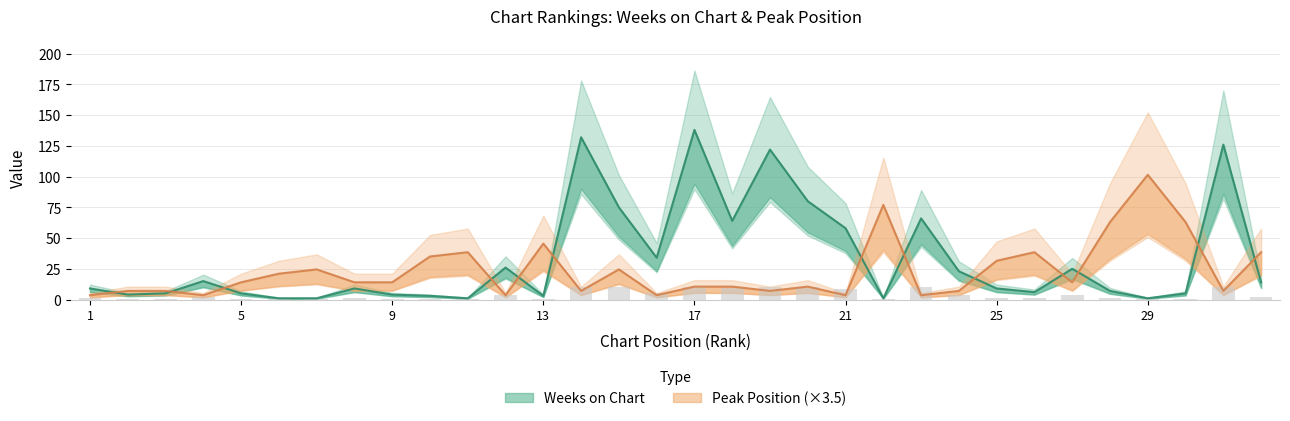

What is the difference between the Weeks on Chart values at 9 and 32?

10.0